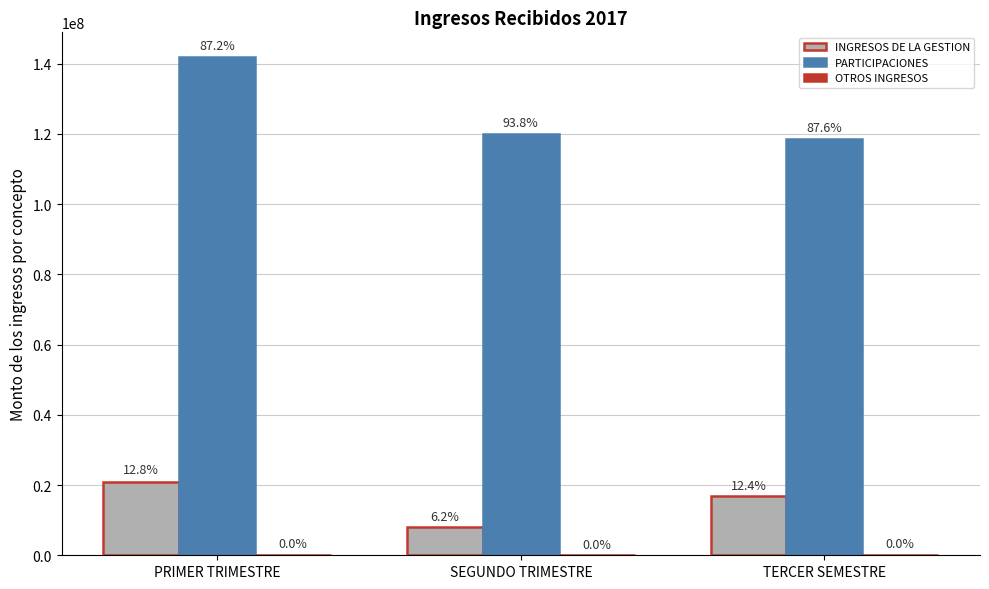

The OTROS INGRESOS Y BENEFICIOS series shows 19034 at SEGUNDO TRIMESTRE. True or false?

True